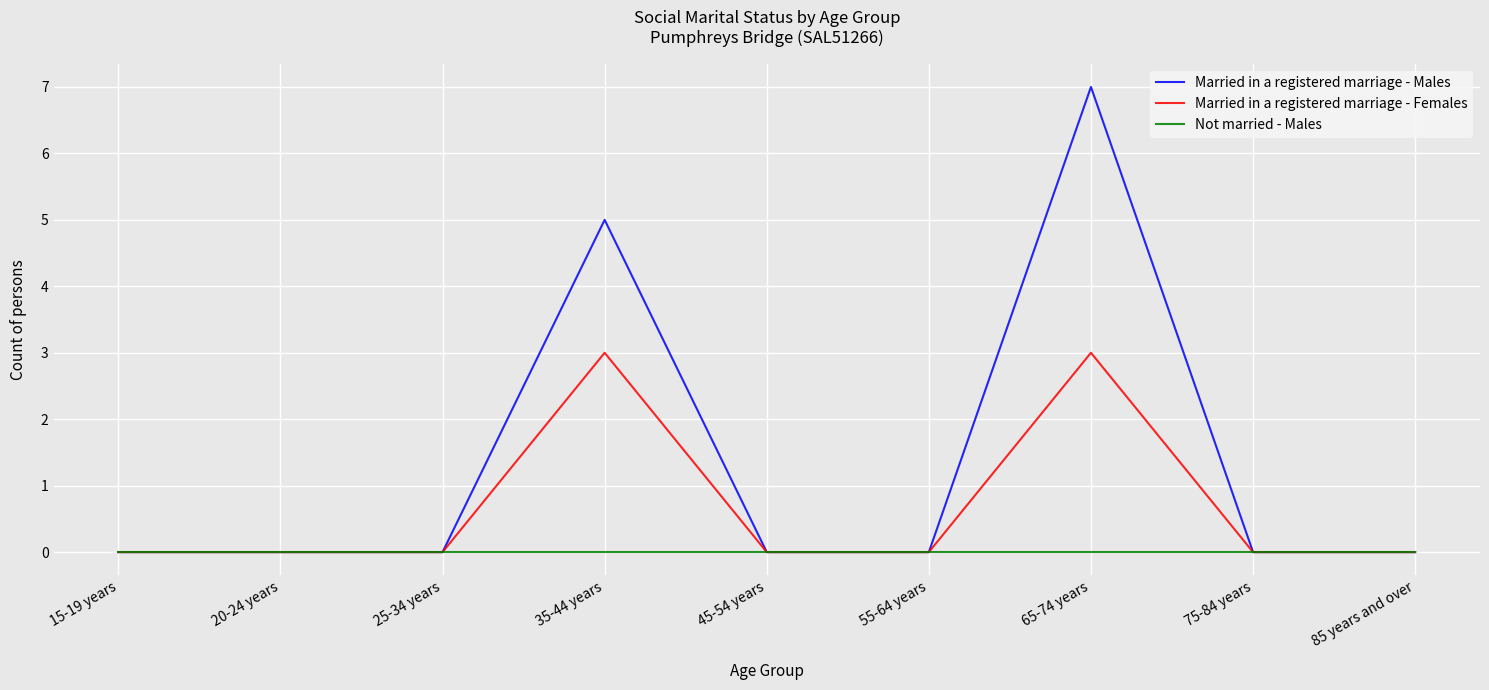

At how many categories does at least one series exceed 6?

1